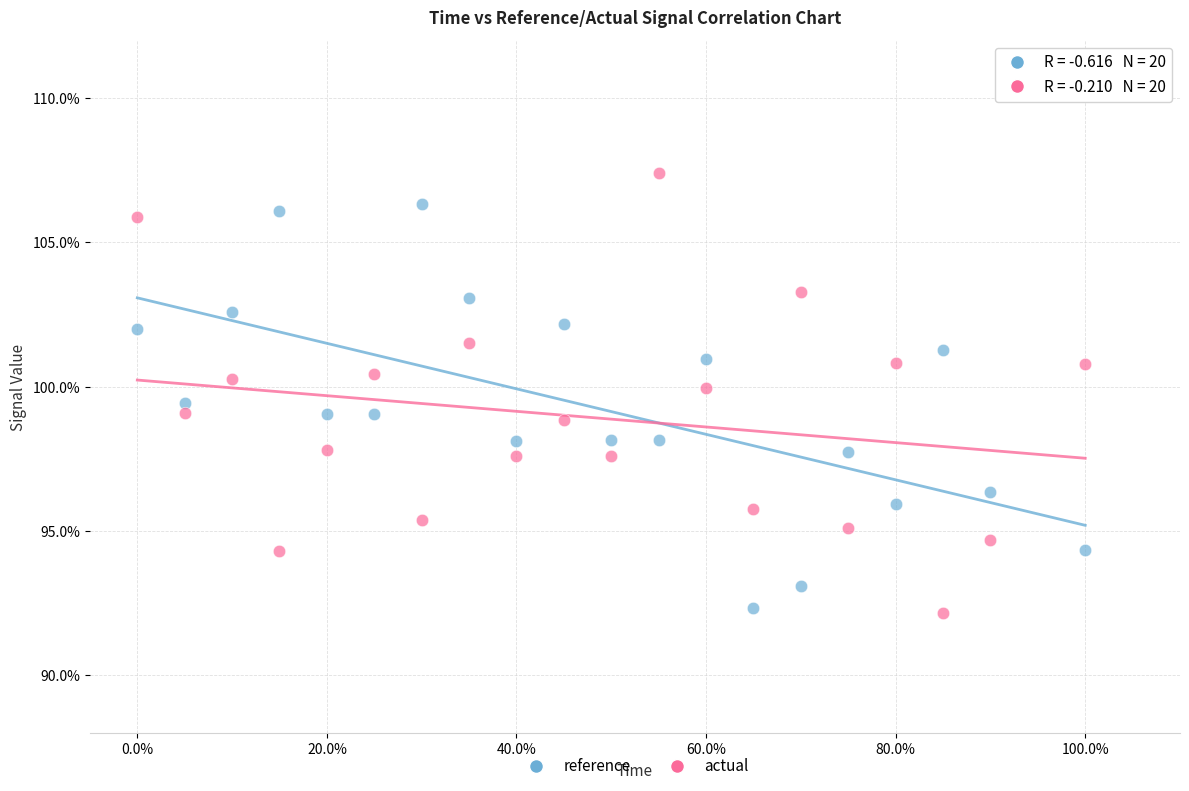

What are all the series names shown in the legend?

reference, actual